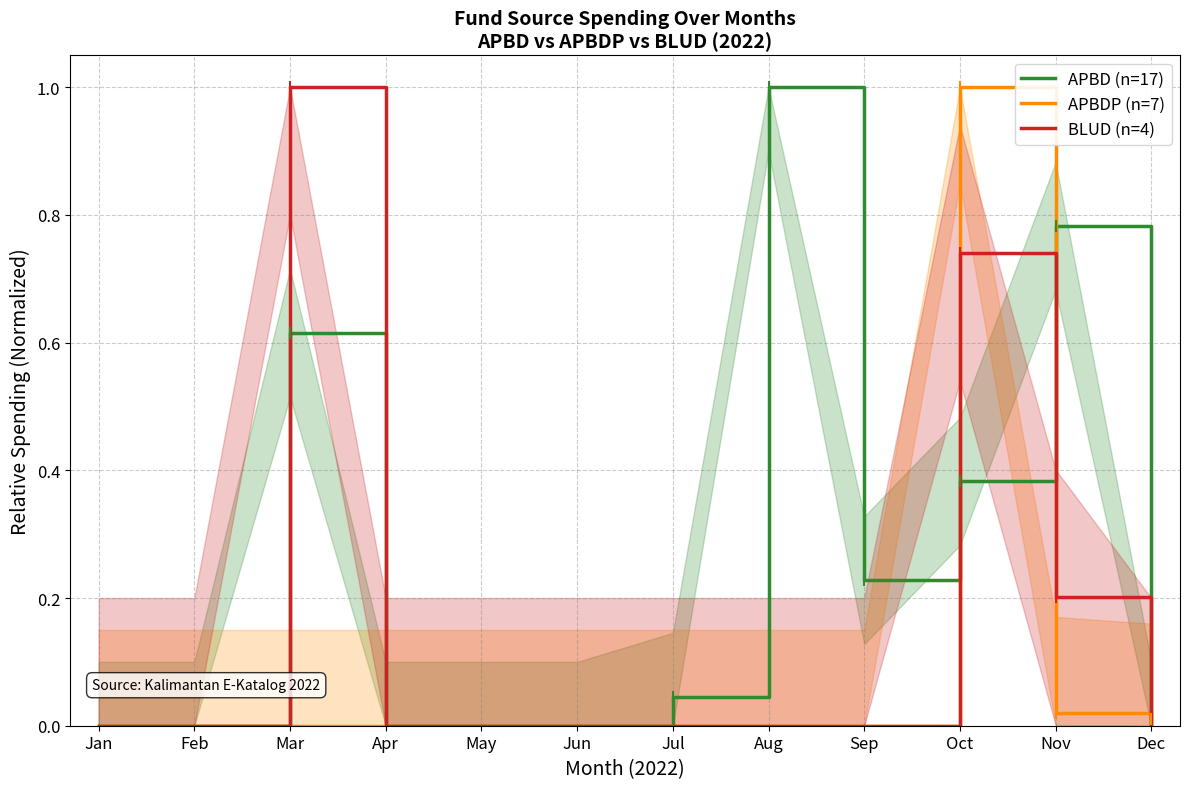

True or false: APBDP (n=7) and BLUD (n=4) intersect in this chart.

True